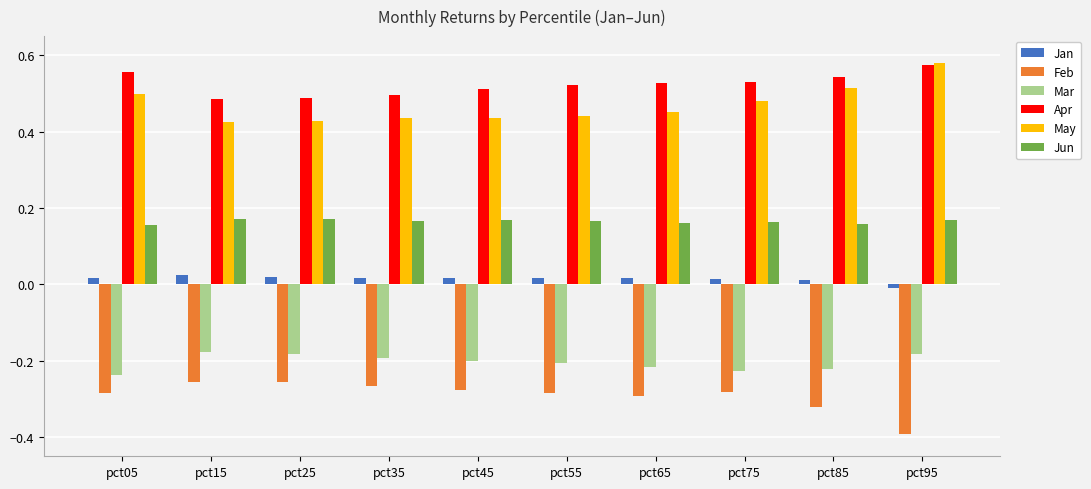

Rank the series at pct75 from lowest to highest value.

Feb, Mar, Jan, Jun, May, Apr